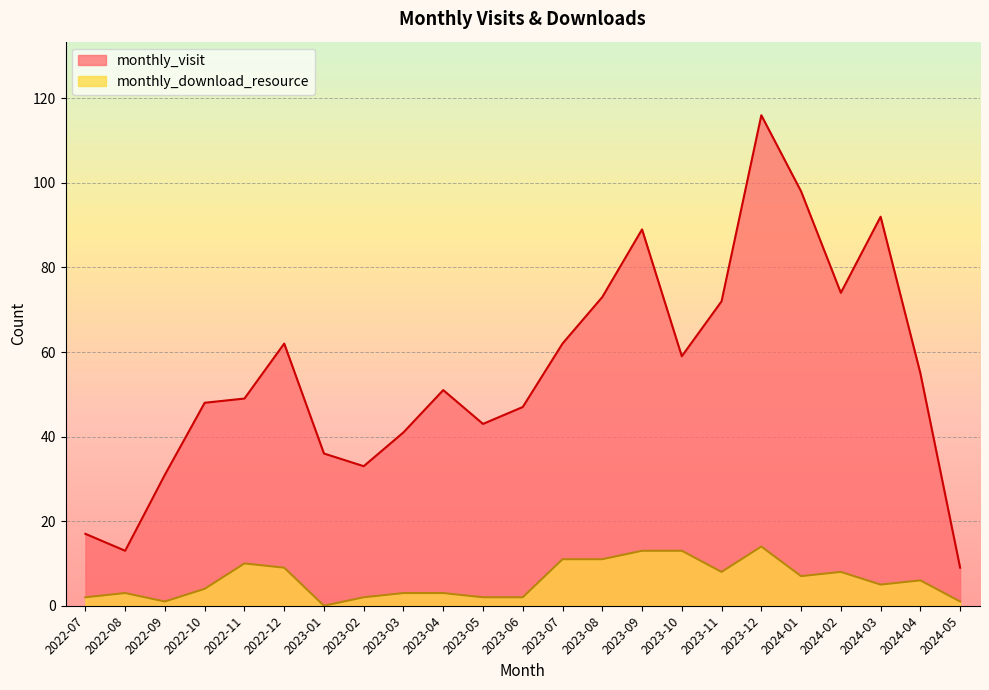

Reading left to right, list all the values displayed in this chart.

monthly_visit: 17	13	31	48	49	62	36	33	41	51	43	47	62	73	89	59	72	116	98	74	92	55	9
monthly_download_resource: 2	3	1	4	10	9	0	2	3	3	2	2	11	11	13	13	8	14	7	8	5	6	1